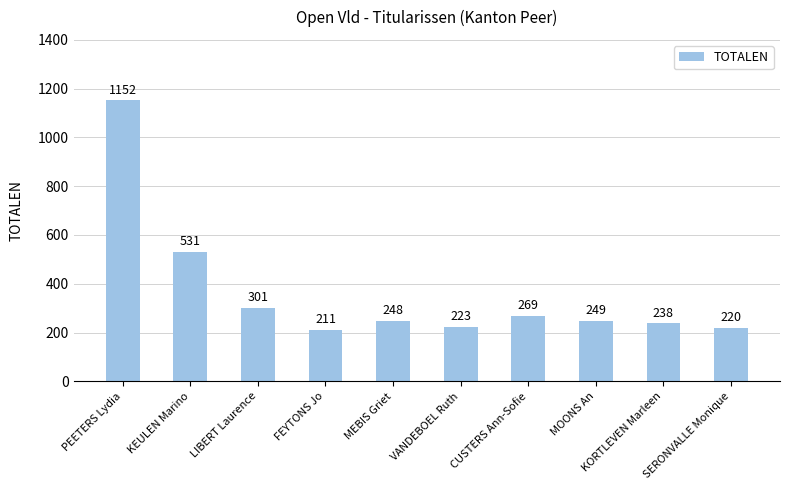

List the labels in order of value, smallest first.

FEYTONS Jo, SERONVALLE Monique, VANDEBOEL Ruth, KORTLEVEN Marleen, MEBIS Griet, MOONS An, CUSTERS Ann-Sofie, LIBERT Laurence, KEULEN Marino, PEETERS Lydia